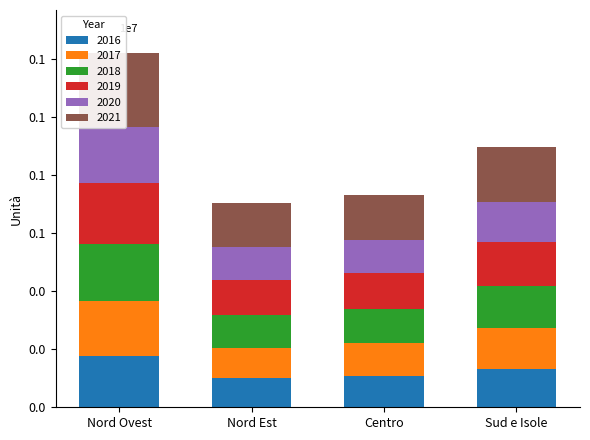

What are all the series names shown in the legend?

2016, 2017, 2018, 2019, 2020, 2021